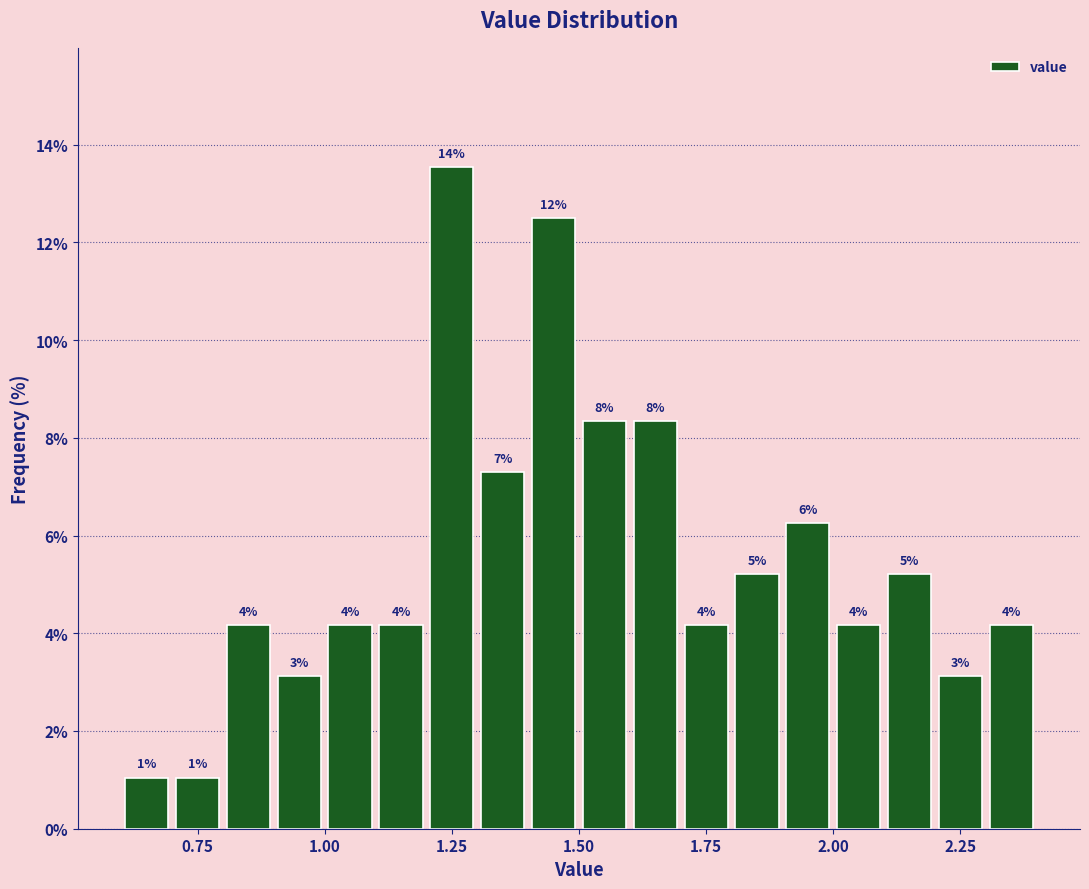

Around what value on the x-axis is the tallest bar? Give the approximate position of its centre, as read against the axis.

1.25